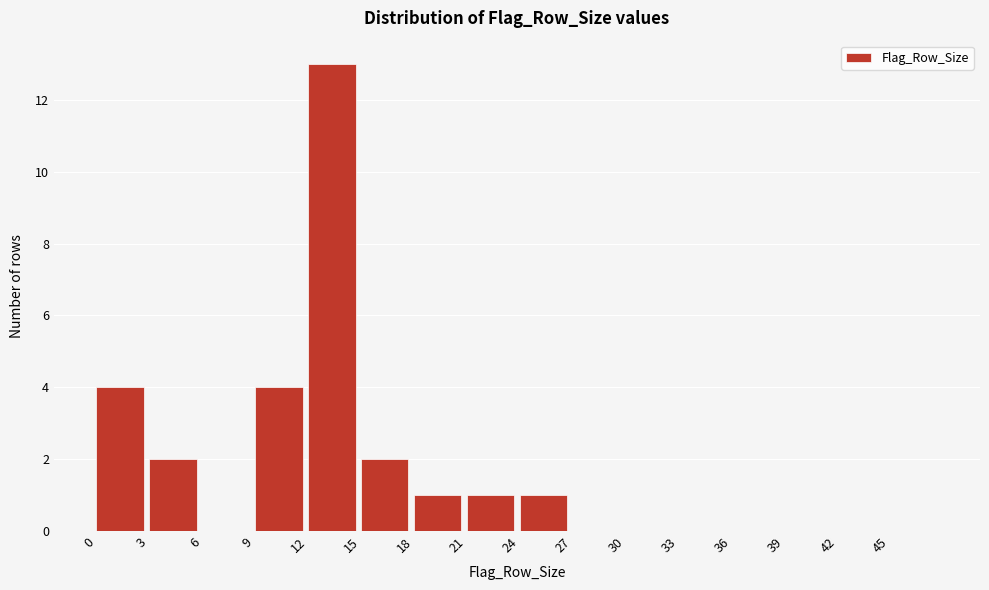

What is the height of the bar covering 9 to 12 on the x-axis? The values are not printed on the chart, so give them approximately, as read against the axis.

4